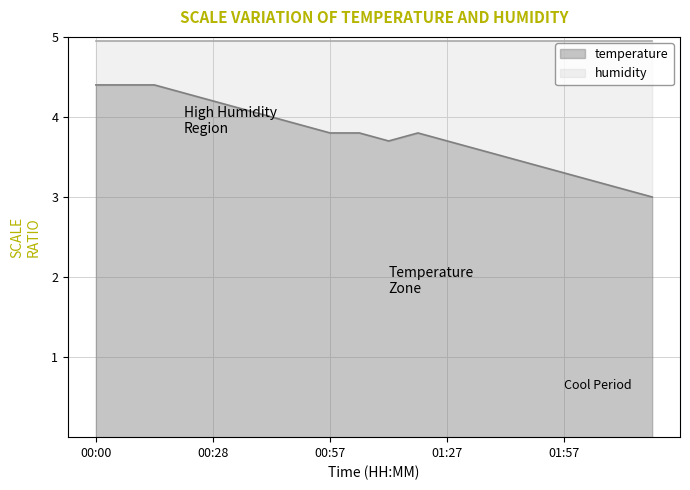

Where is the data nearest to the value 3?

02:20